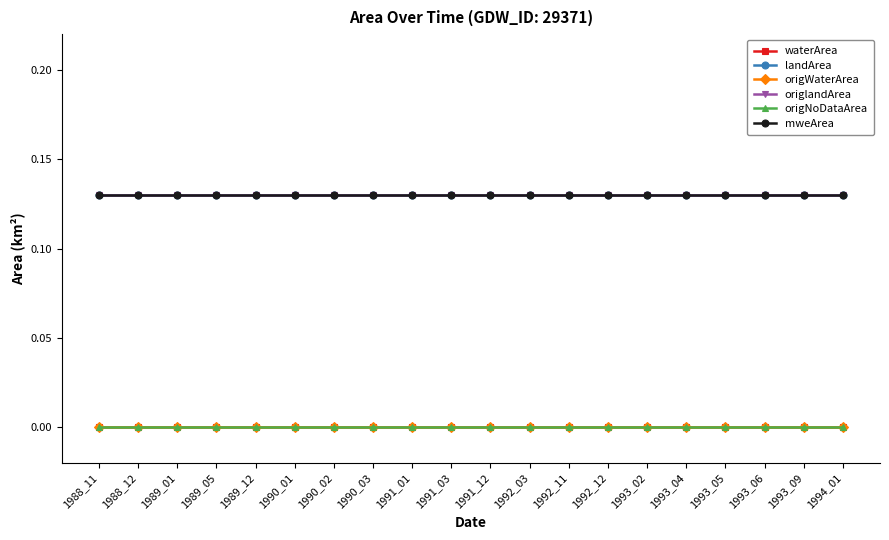

What is the approximate value of landArea at 1992_11?

0.1